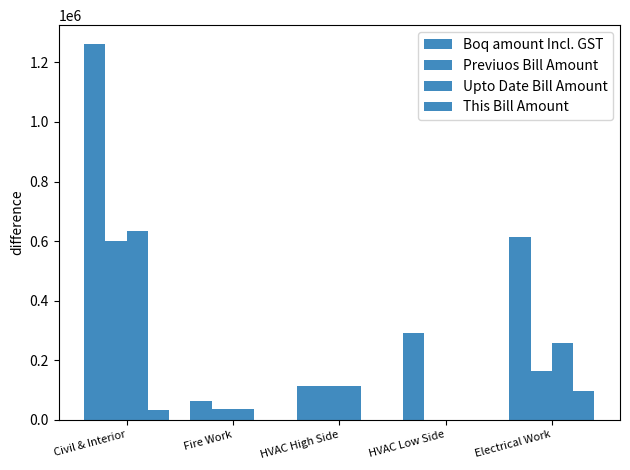

Are the bars grouped side by side (vs. stacked)?

Yes